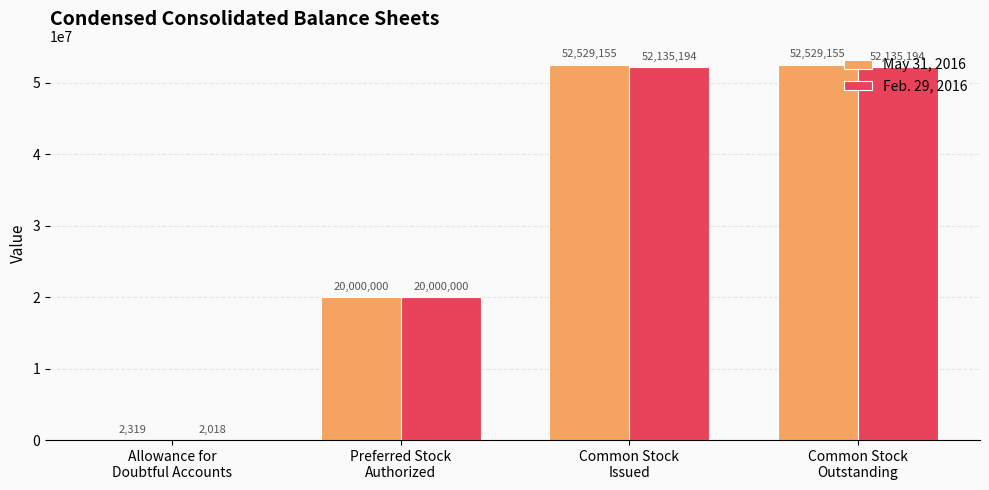

Are the bars horizontal?

No